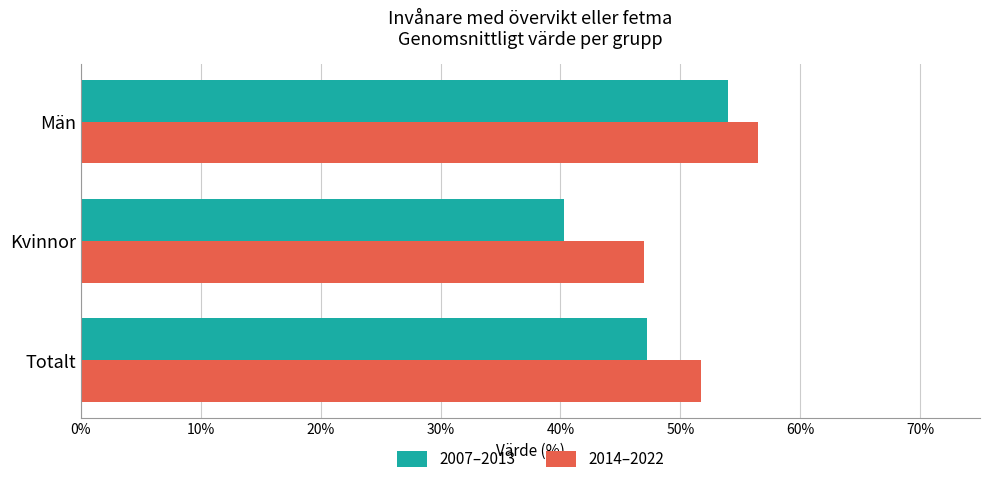

Count the number of data series in this chart.

2